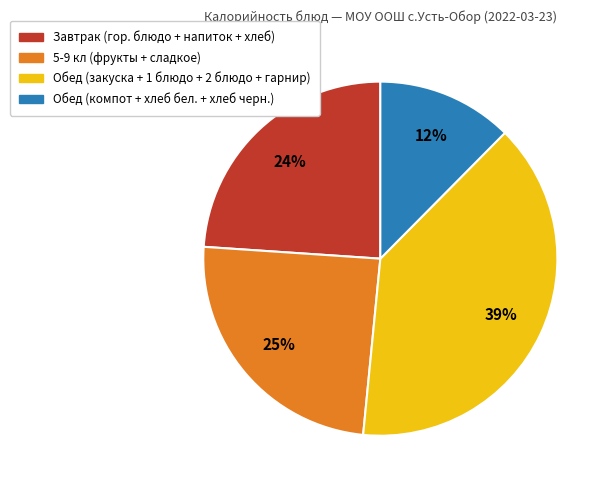

To the nearest percent, what is the difference between the largest and smallest slice percentages?

27%